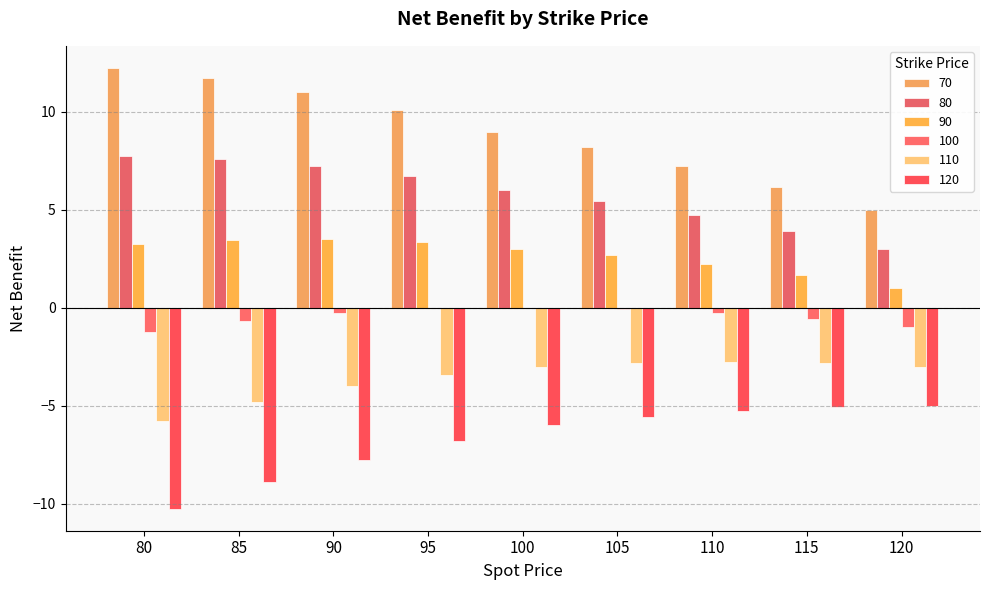

Reading left to right, transcribe all the data shown in this chart.

70: 12.2	11.7	11.0	10.1	9.0	8.2	7.2	6.2	5.0
80: 7.8	7.6	7.2	6.7	6.0	5.4	4.8	3.9	3.0
90: 3.2	3.5	3.5	3.3	3.0	2.7	2.2	1.7	1.0
100: -1.2	-0.7	-0.2	-0.0	0.0	-0.1	-0.2	-0.6	-1.0
110: -5.8	-4.8	-4.0	-3.4	-3.0	-2.8	-2.8	-2.8	-3.0
120: -10.2	-8.9	-7.8	-6.8	-6.0	-5.6	-5.2	-5.1	-5.0